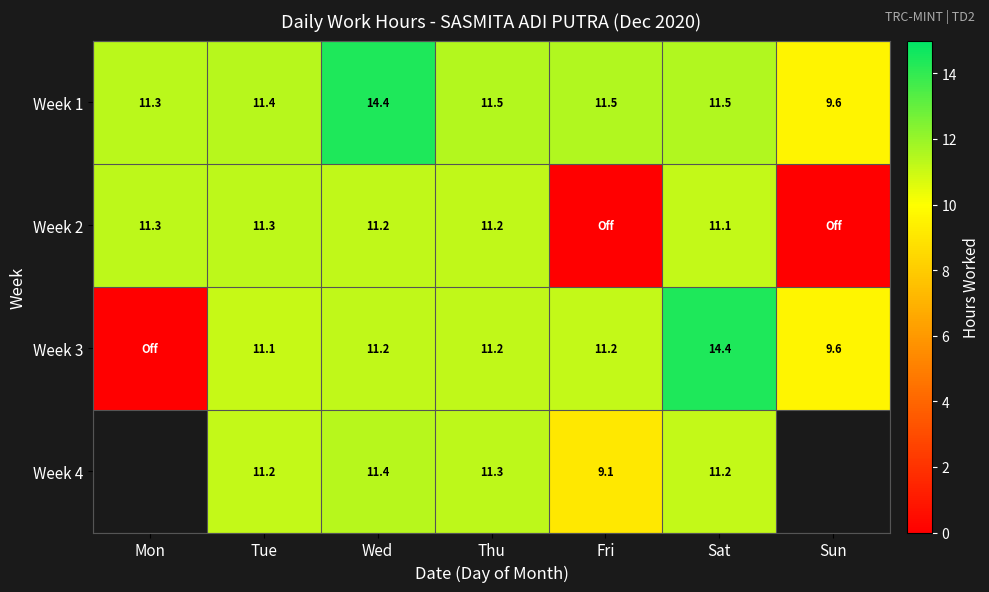

At which label does Week 1 first exceed 11?

Mon